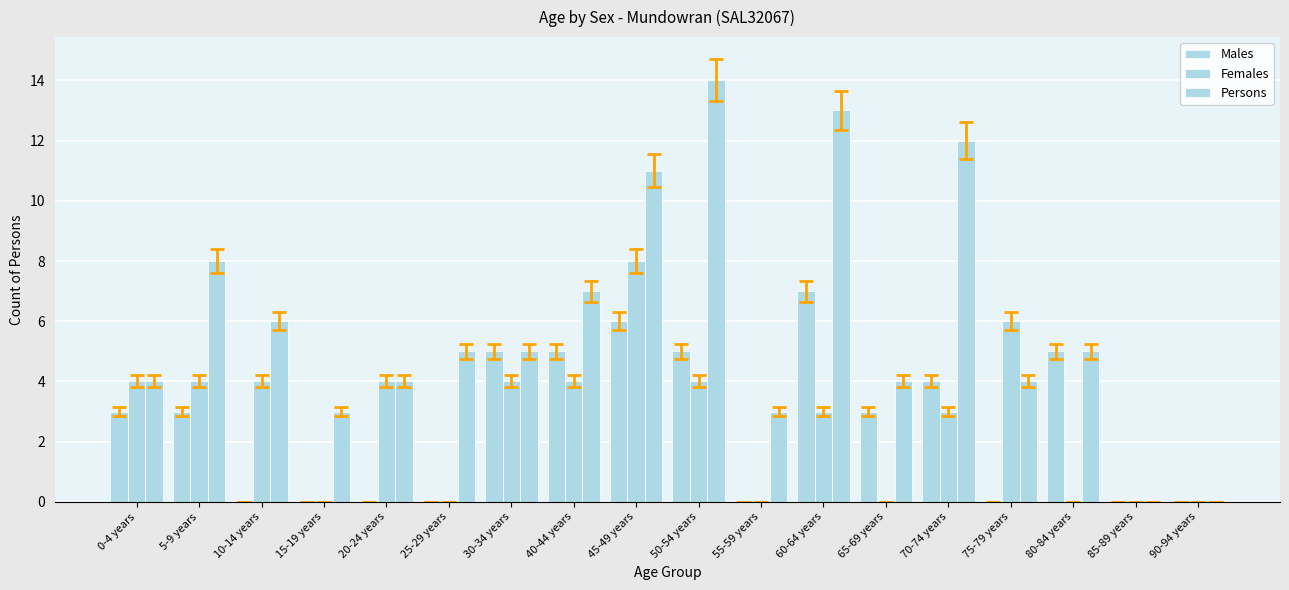

Does the chart contain stacked bars?

No